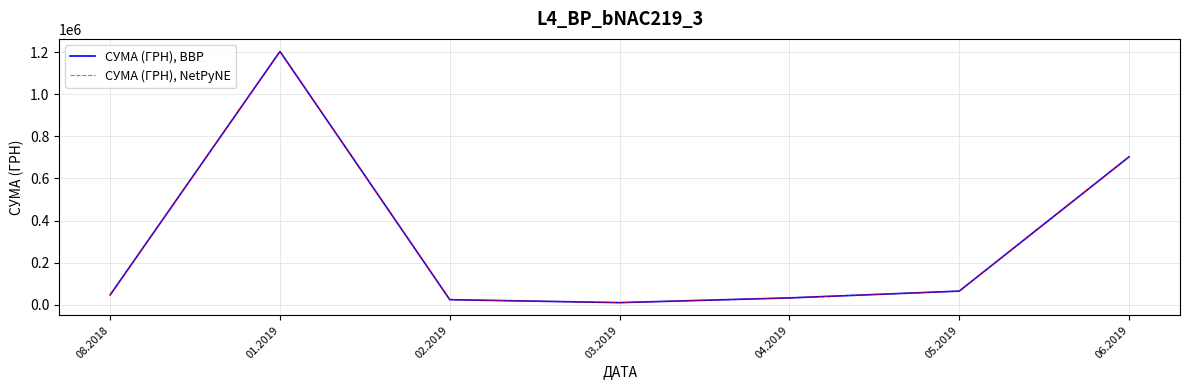

How many lines are shown in the chart?

2